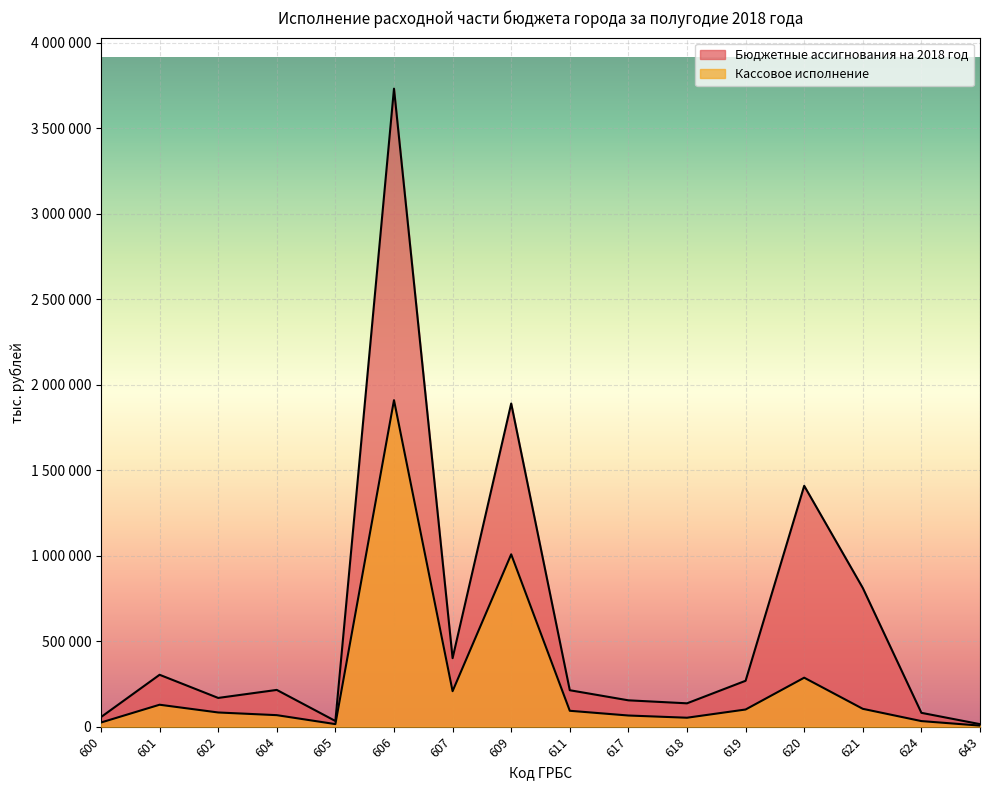

Which series has the largest range (max minus min)?

Бюджетные ассигнования на 2018 год